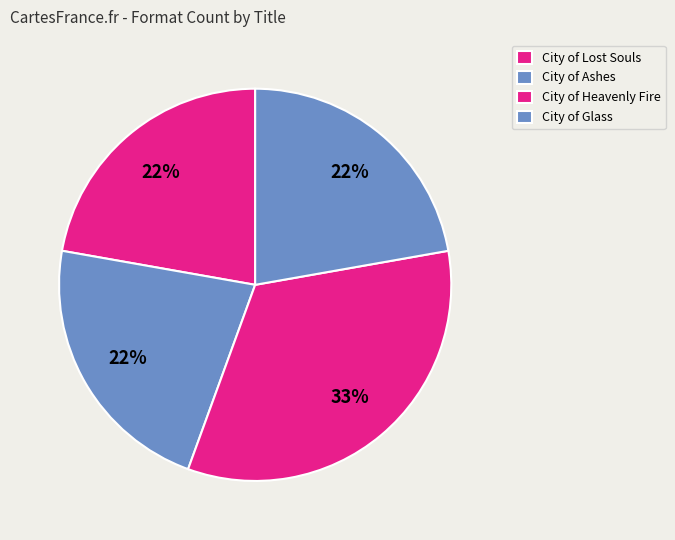

To the nearest percent, what portion does City of Ashes represent?

22%